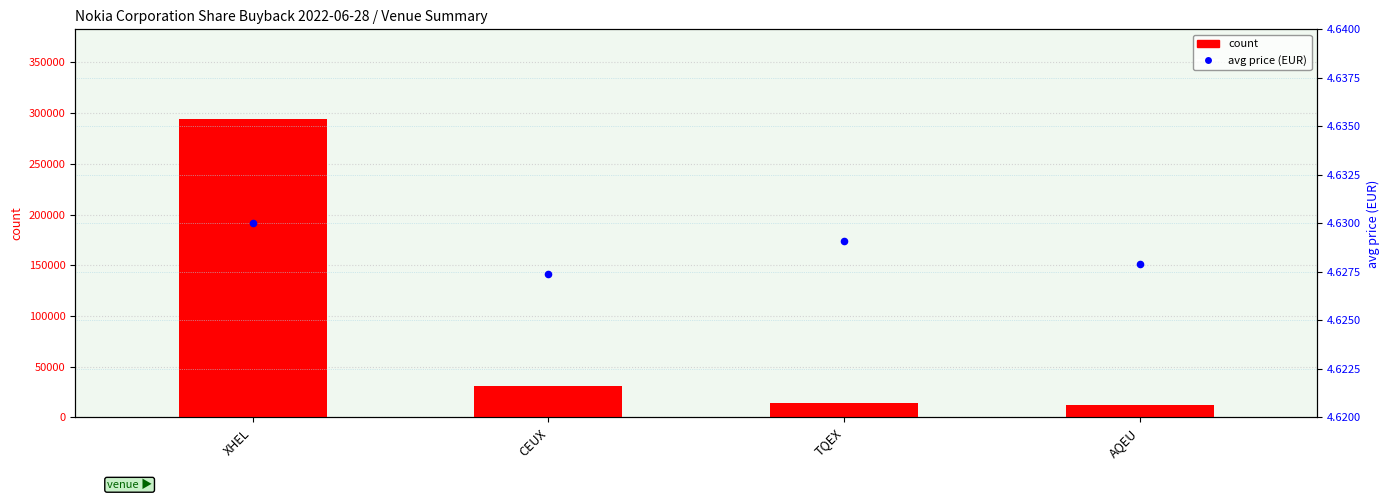

Which series reaches the minimum Y coordinate?

avg price (EUR)